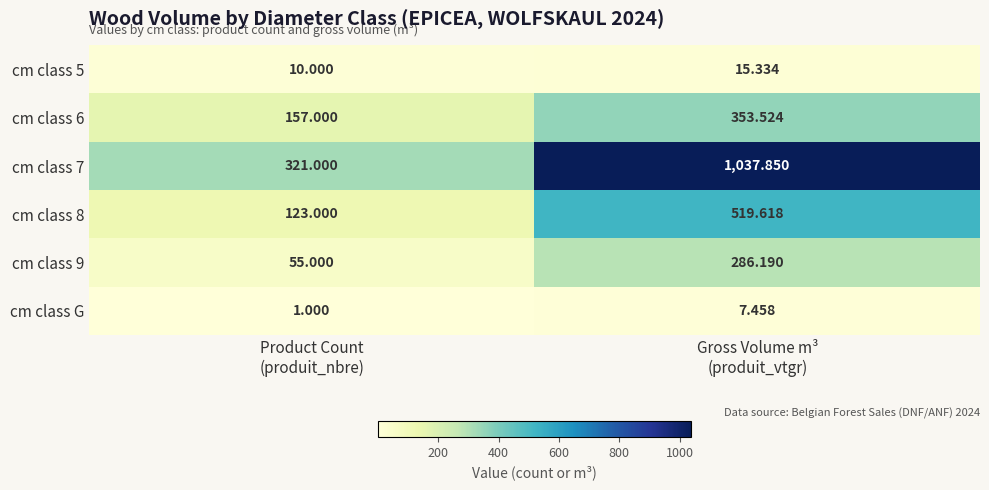

Which series changed the most between Product Count
(produit_nbre) and Gross Volume m³
(produit_vtgr)?

cm class 7